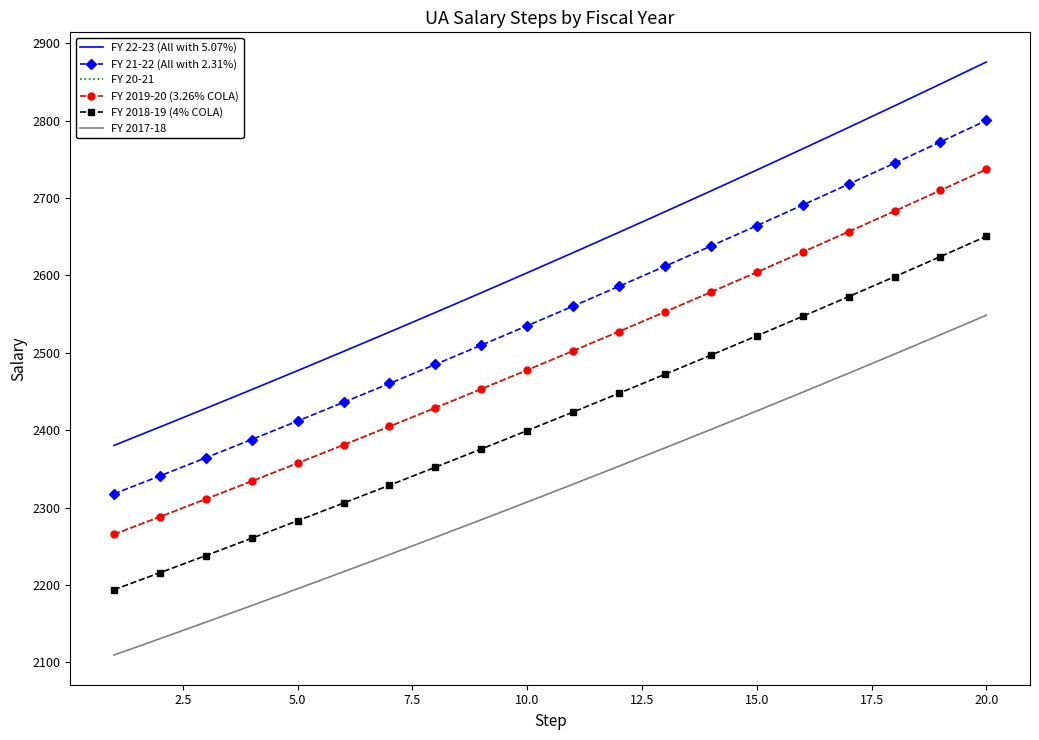

What are all the series names shown in the legend?

FY 22-23 (All with 5.07%), FY 21-22 (All with 2.31%), FY 20-21, FY 2019-20 (3.26% COLA), FY 2018-19 (4% COLA), FY 2017-18